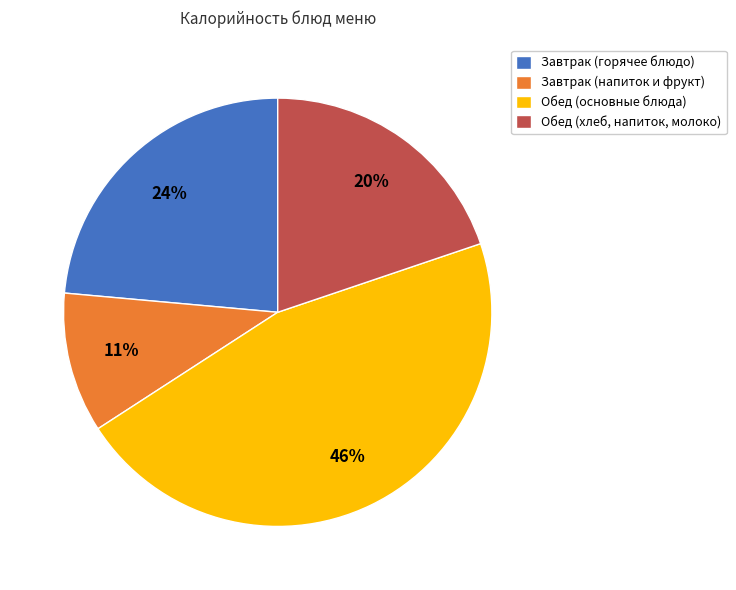

To the nearest percent, what is the average slice percentage?

25%